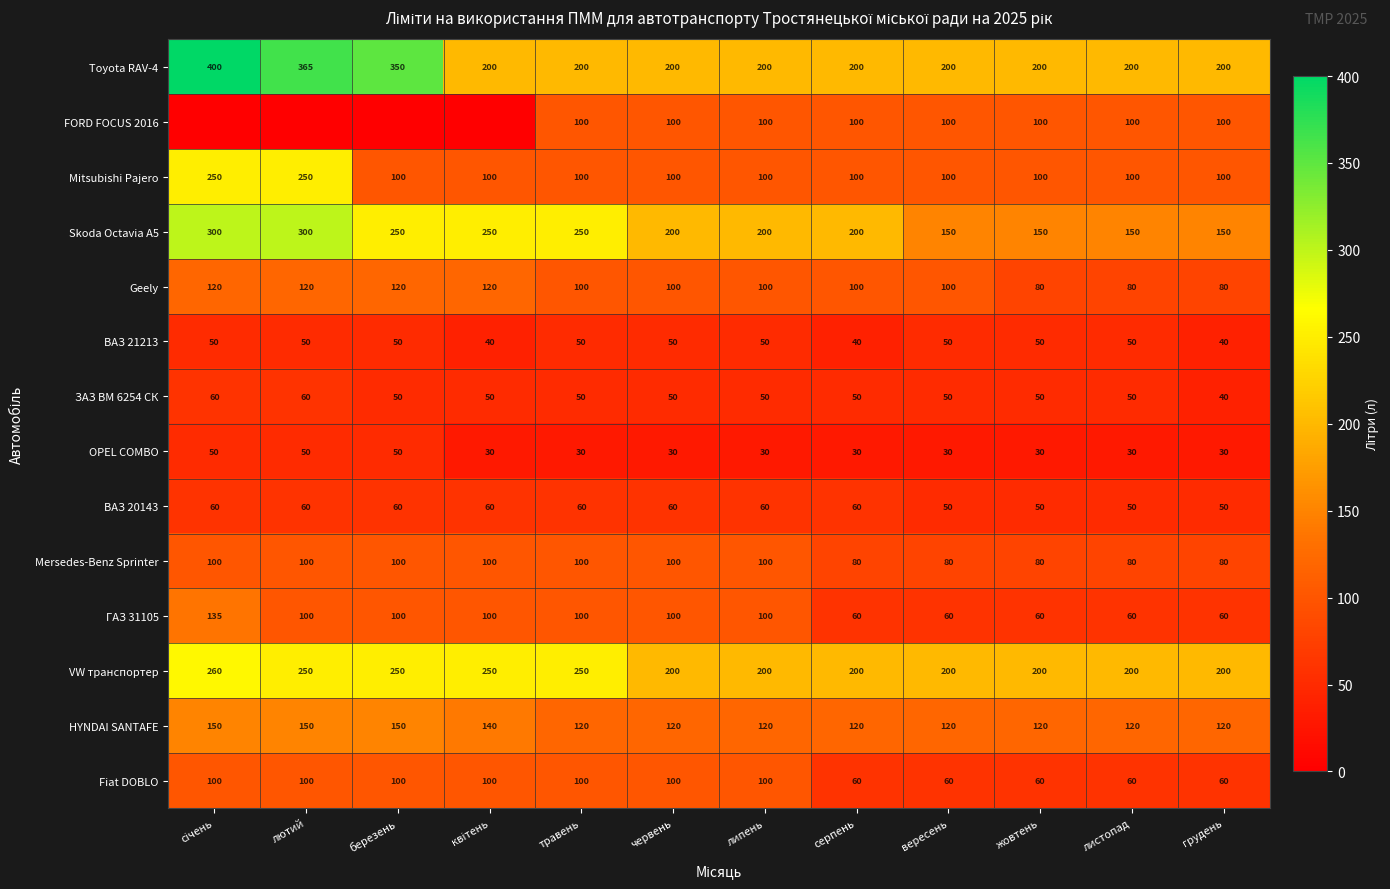

What is the total value across all series at серпень?

1400